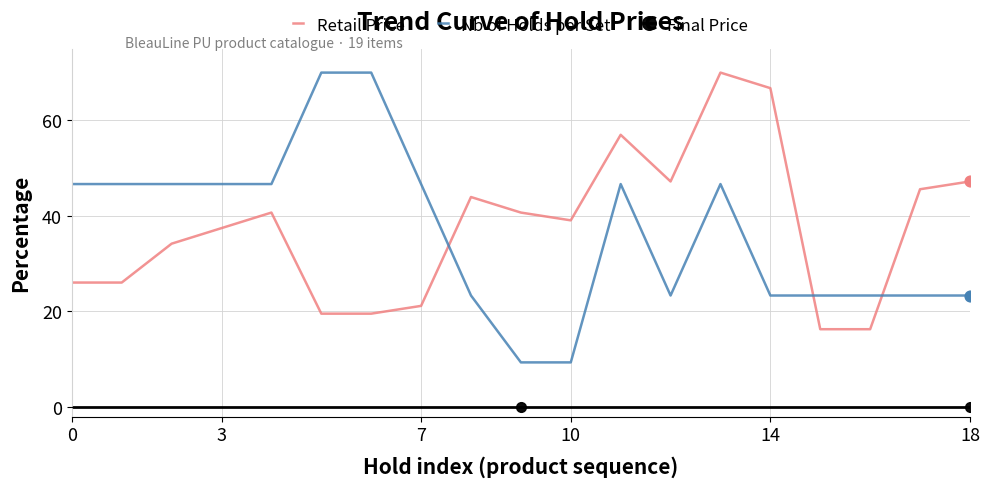

What are all the series names shown in the legend?

Retail Price, Nb of Holds per Set, Final Price